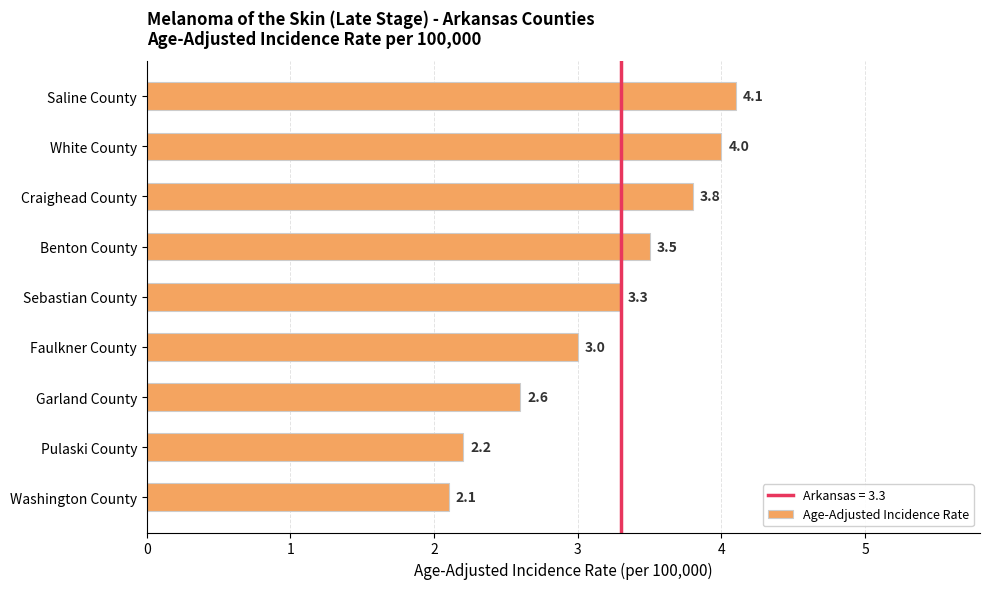

What position from the bottom is Saline County?

9